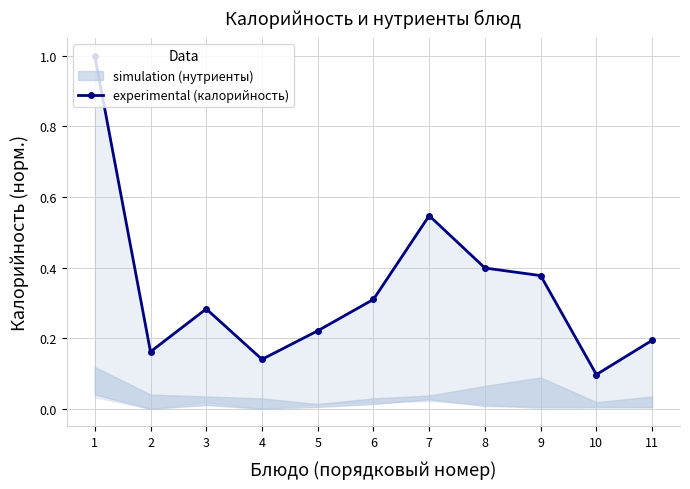

The chart shows a value of 0.3 at 3. True or false?

True